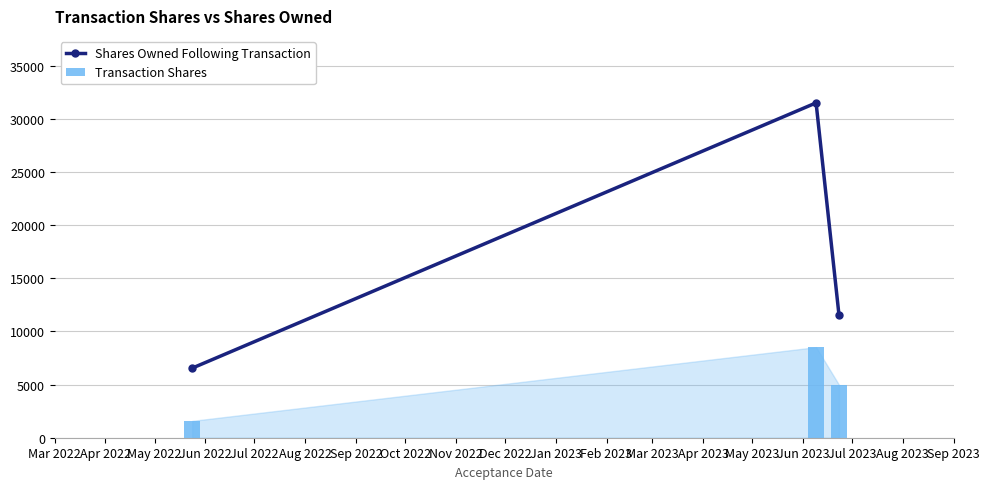

What is the value of the Shares Owned Following Transaction point at the 1st from the left?

6549